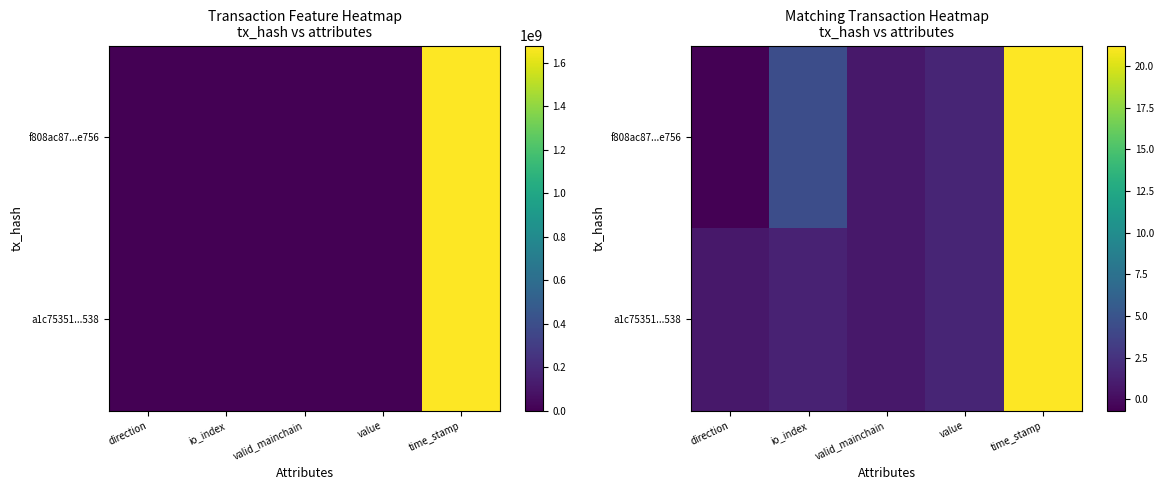

List the series in order of their peak value, lowest first.

a1c75351...538, f808ac87...e756